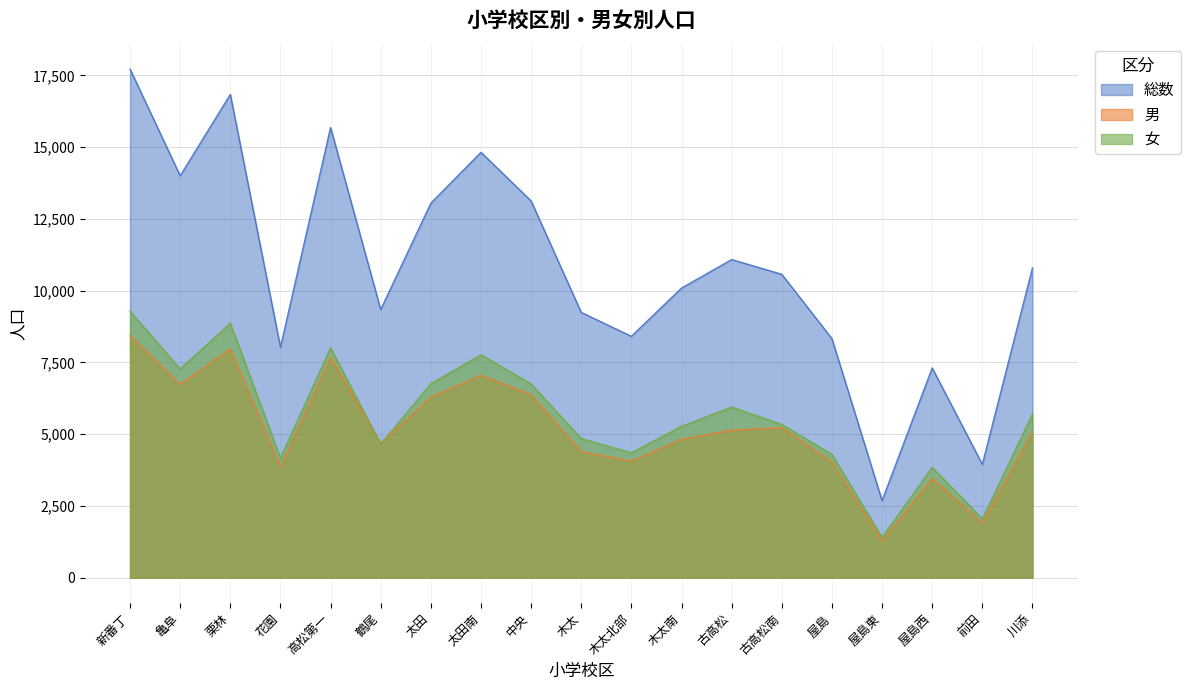

What is the smallest value displayed?

1283